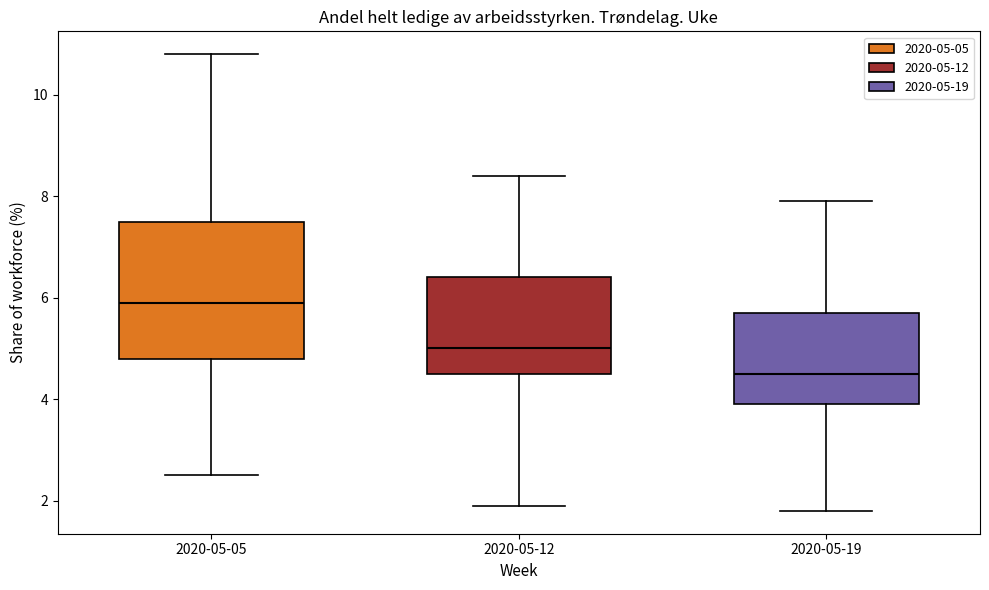

Reading left to right, transcribe this box plot: for each box, give where its median line is, the range the box spans, and where its two whiskers end, as read against the y-axis. The values are not printed on the chart, so give them approximately, as read against the axis.

2020-05-05: median 6.0, box 4.8 to 7.6, whiskers 2.6 to 10.8
2020-05-12: median 5.0, box 4.6 to 6.4, whiskers 2.0 to 8.4
2020-05-19: median 4.6, box 4.0 to 5.8, whiskers 1.8 to 8.0